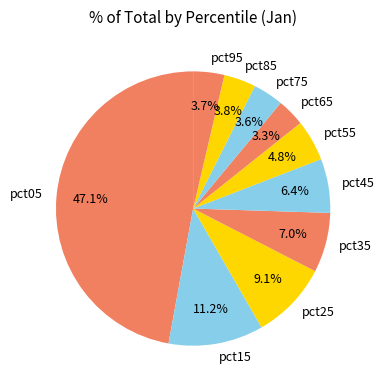

Which has a higher value, pct45 or pct15?

pct15